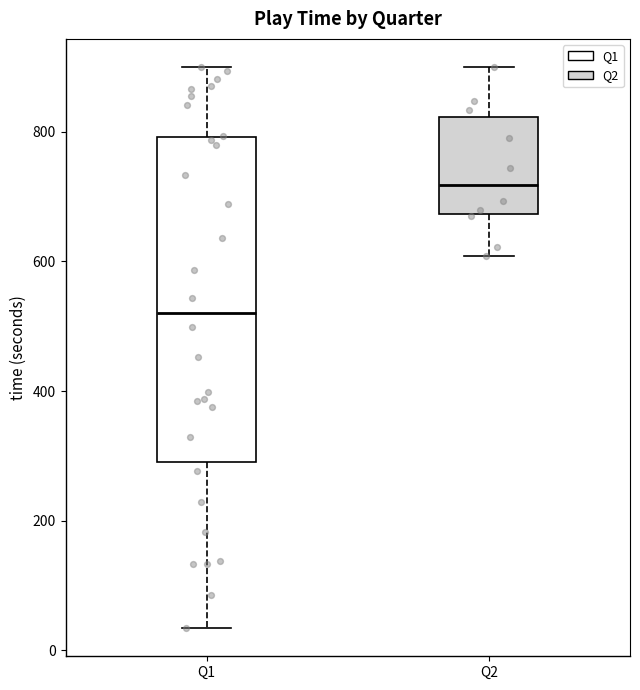

Reading left to right, read every box against the y-axis: the position of its median line, the range the box covers, and the ends of its whiskers. The values are not printed on the chart, so give them approximately, as read against the axis.

Q1: median 520, box 300 to 800, whiskers 40 to 900
Q2: median 720, box 680 to 820, whiskers 600 to 900